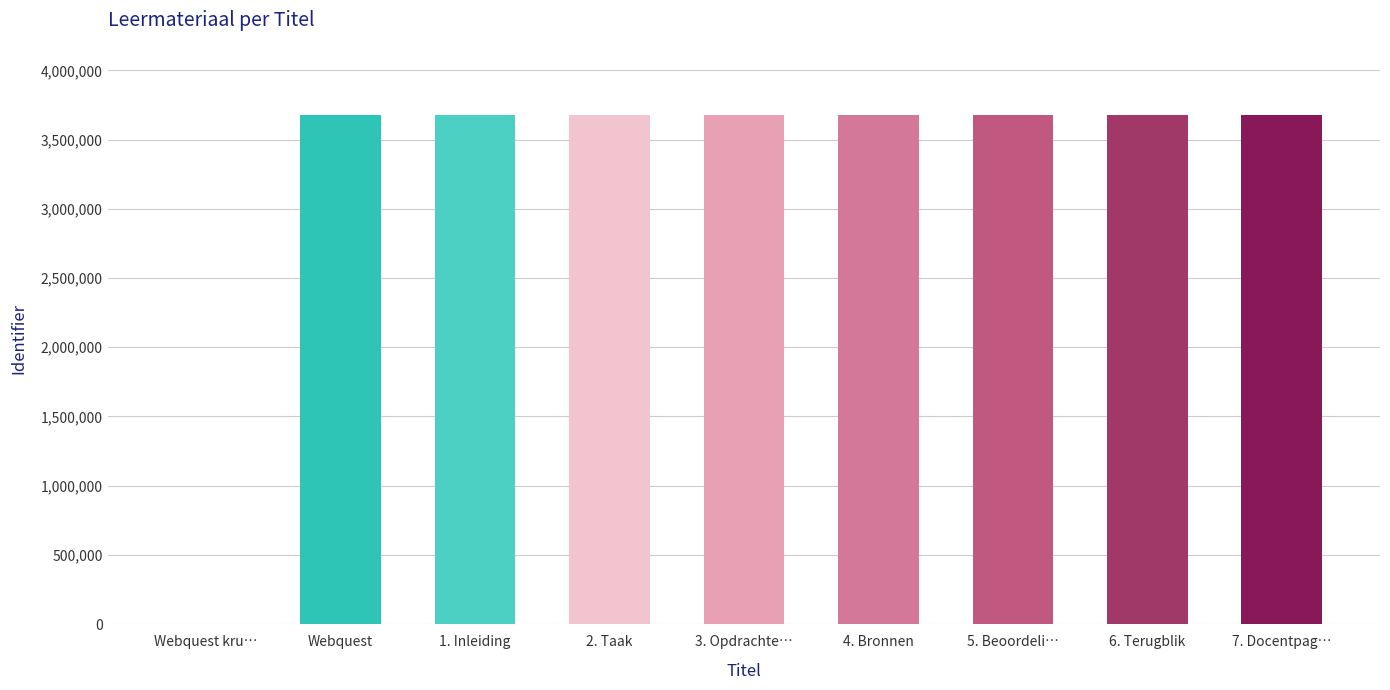

List the labels in order of value, smallest first.

Webquest kruistochten, Webquest, 1. Inleiding, 2. Taak, 3. Opdrachten, 4. Bronnen, 5. Beoordeling, 6. Terugblik, 7. Docentpagina